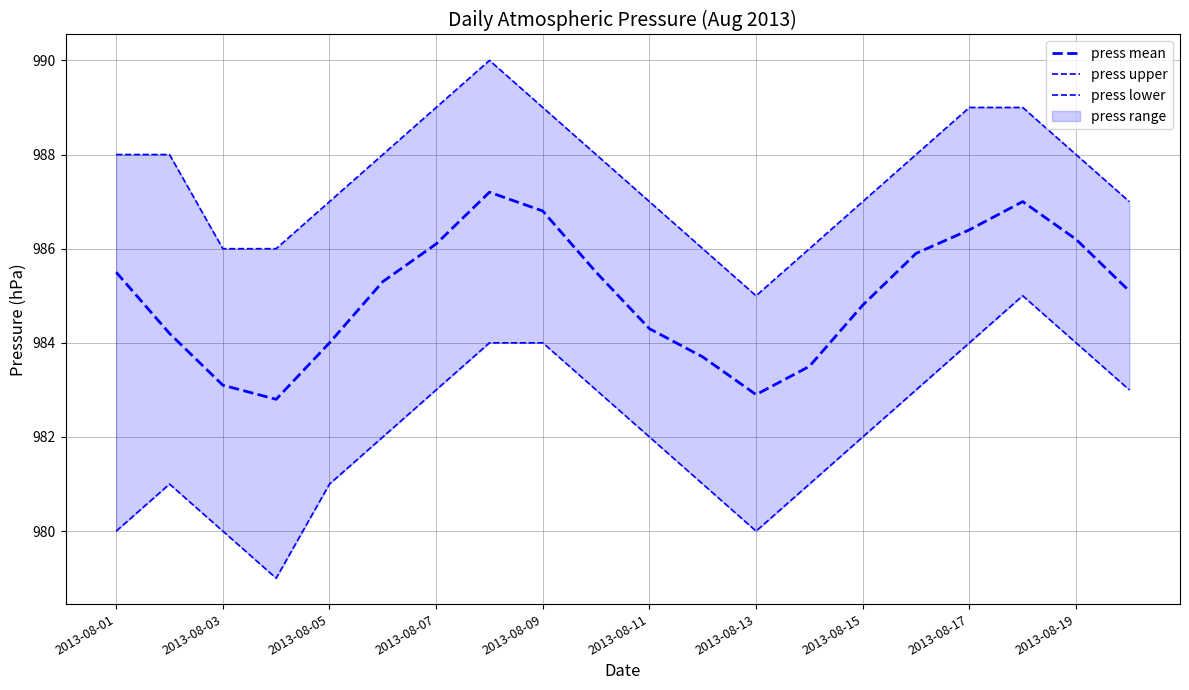

Rank the series by their maximum value, from highest to lowest.

press upper, press mean, press lower